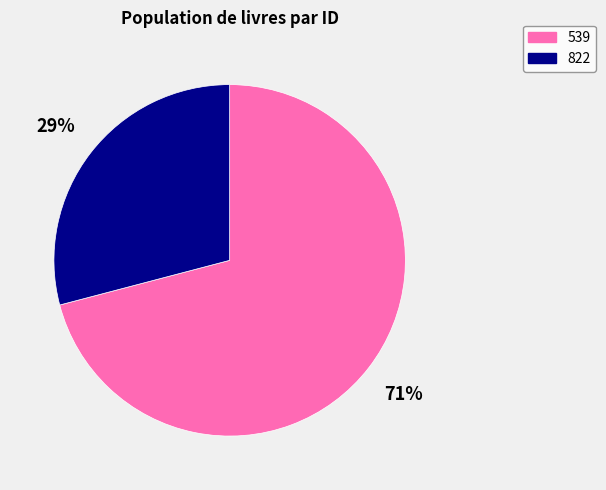

Rank the categories by value from highest to lowest.

539, 822